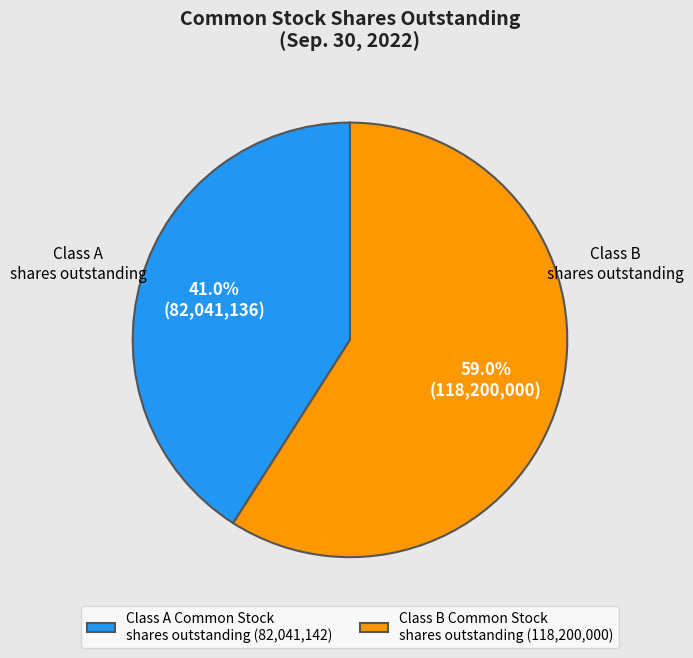

What percentage do Class B Common Stock shares outstanding (118,200,000) and Class A Common Stock shares outstanding (82,041,142) together represent?

100.0%